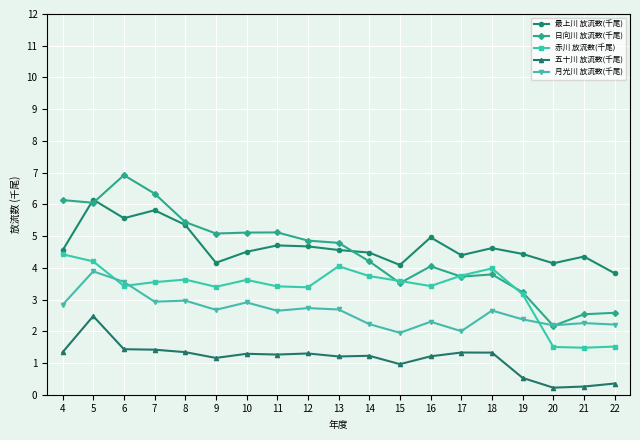

True or false: 五十川 放流数(千尾) and 月光川 放流数(千尾) cross at least once.

False